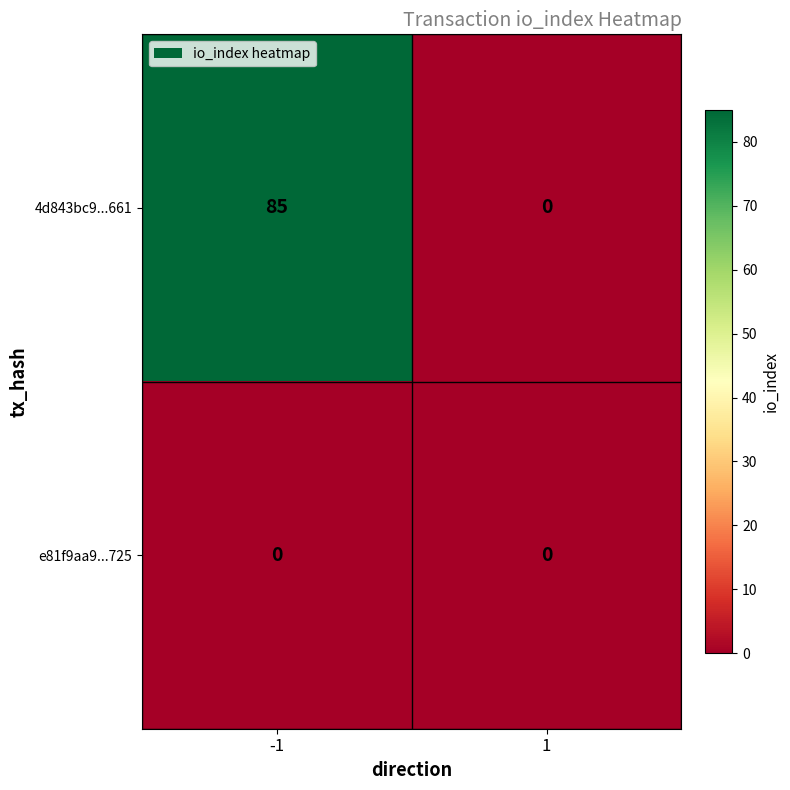

Which series has the largest total across all categories?

4d843bc9...661